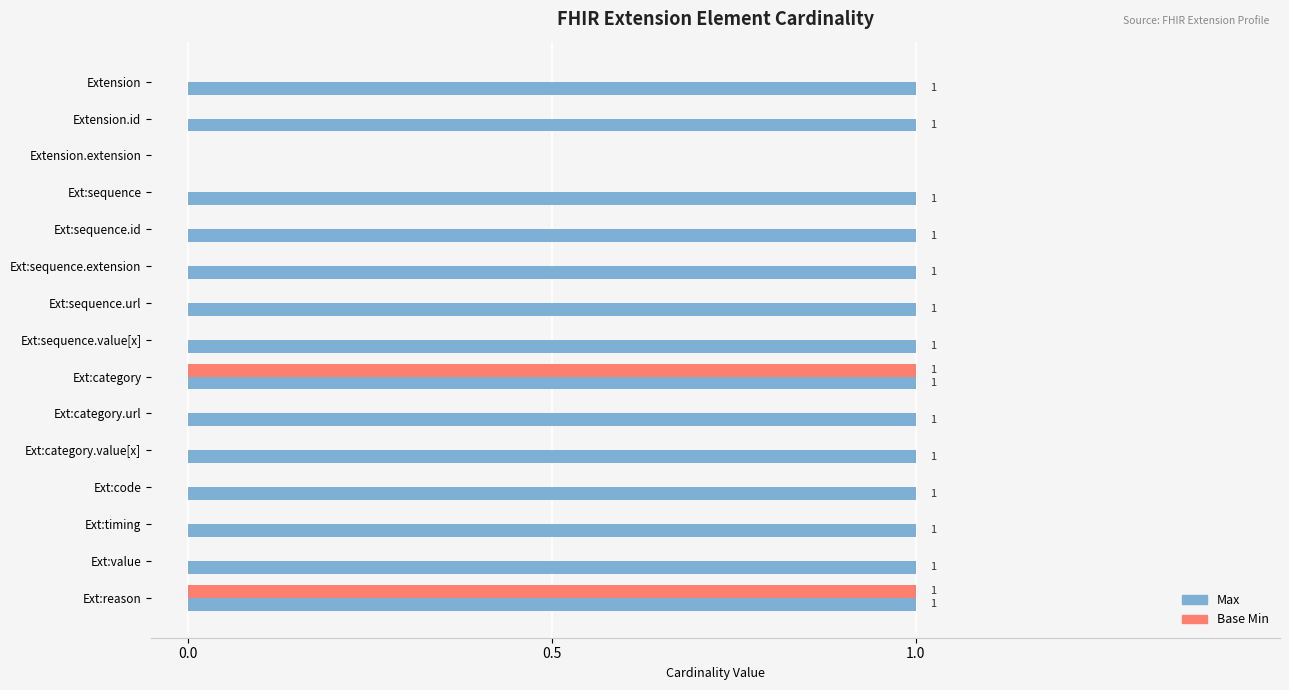

How many series are shown in this chart?

2